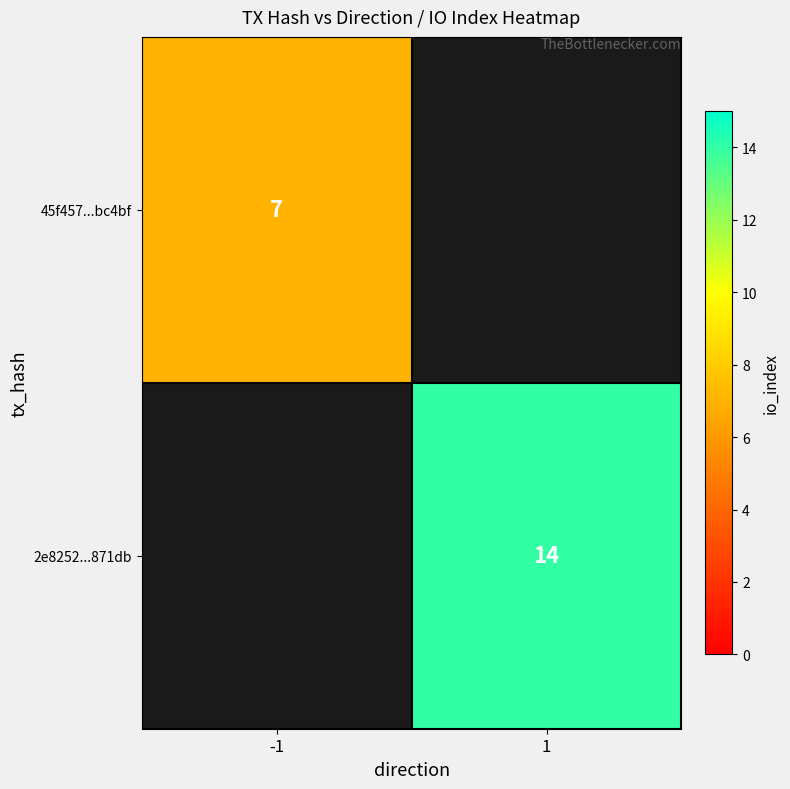

True or false: 2e8252...871db has a value of 4.6 at 1.

False